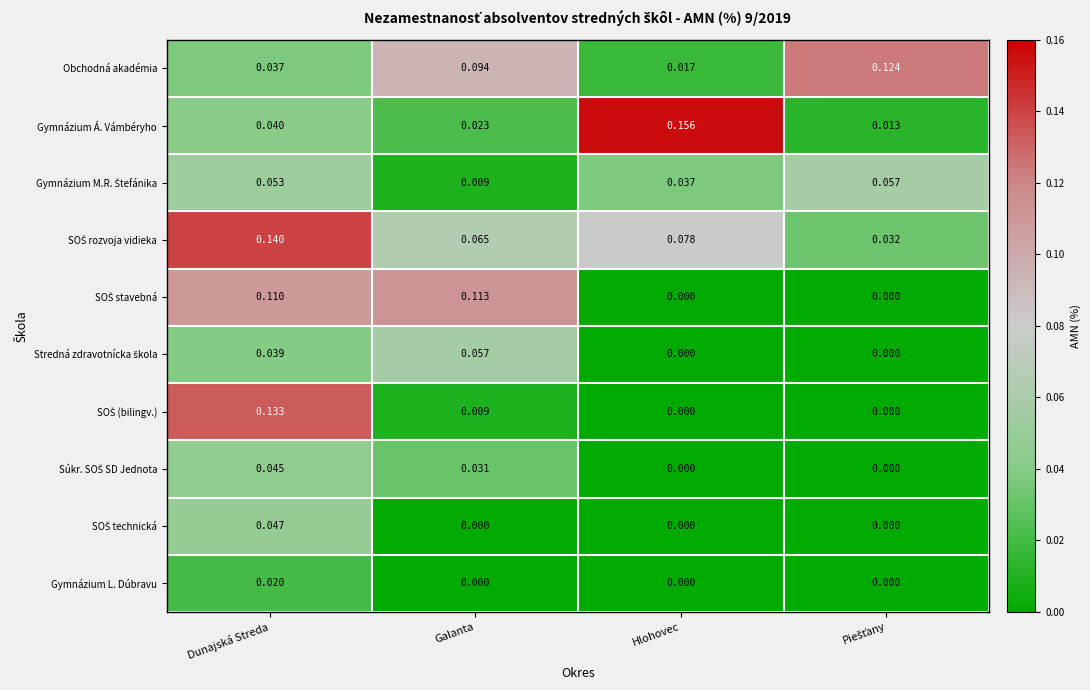

Which series has the widest spread of values?

Gymnázium Á. Vámbéryho